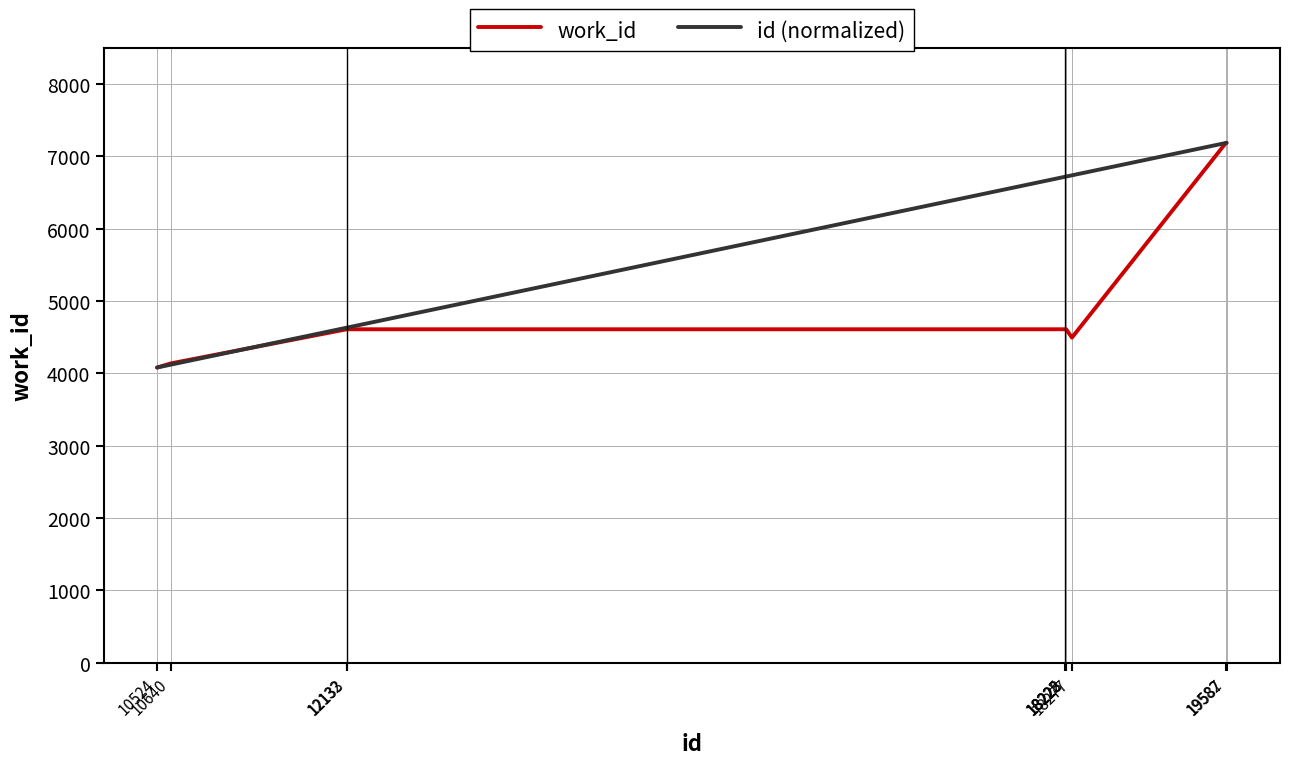

What value does the id (normalized) series have at 19587?

7187.0